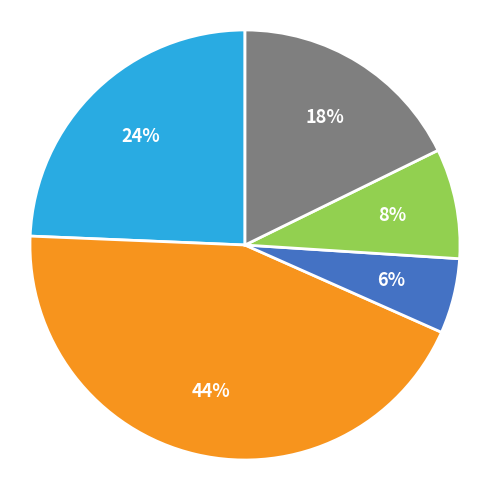

To the nearest percent, what is the difference between the largest and smallest slice percentages?

38%